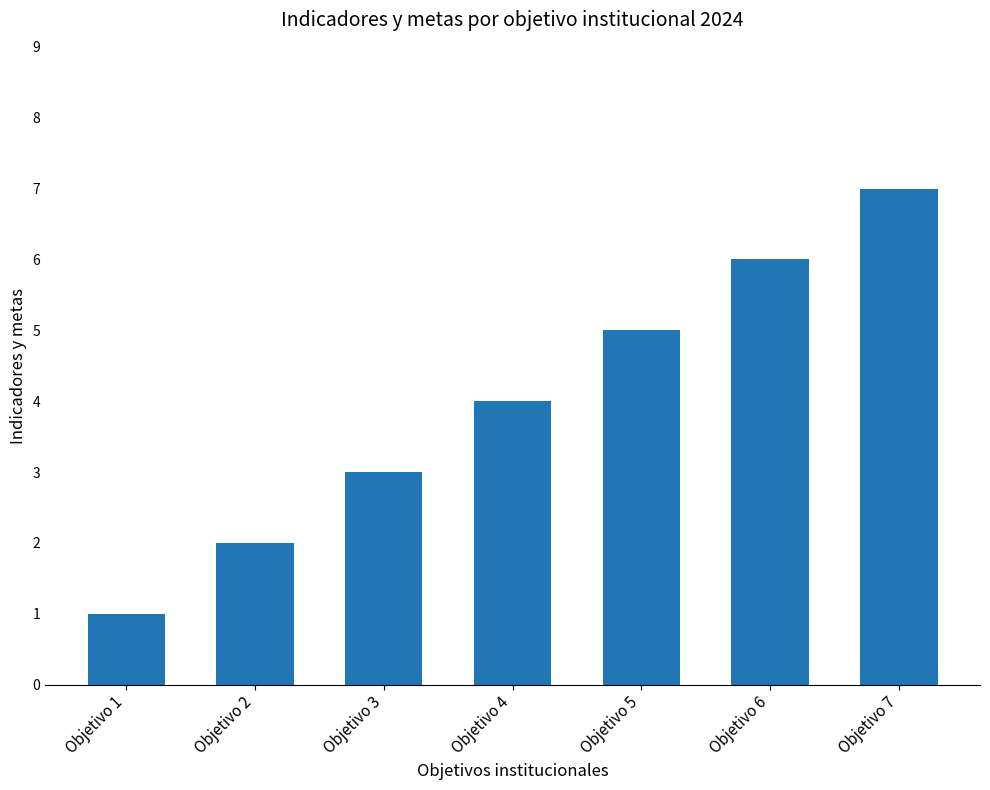

How many values are below 4?

3